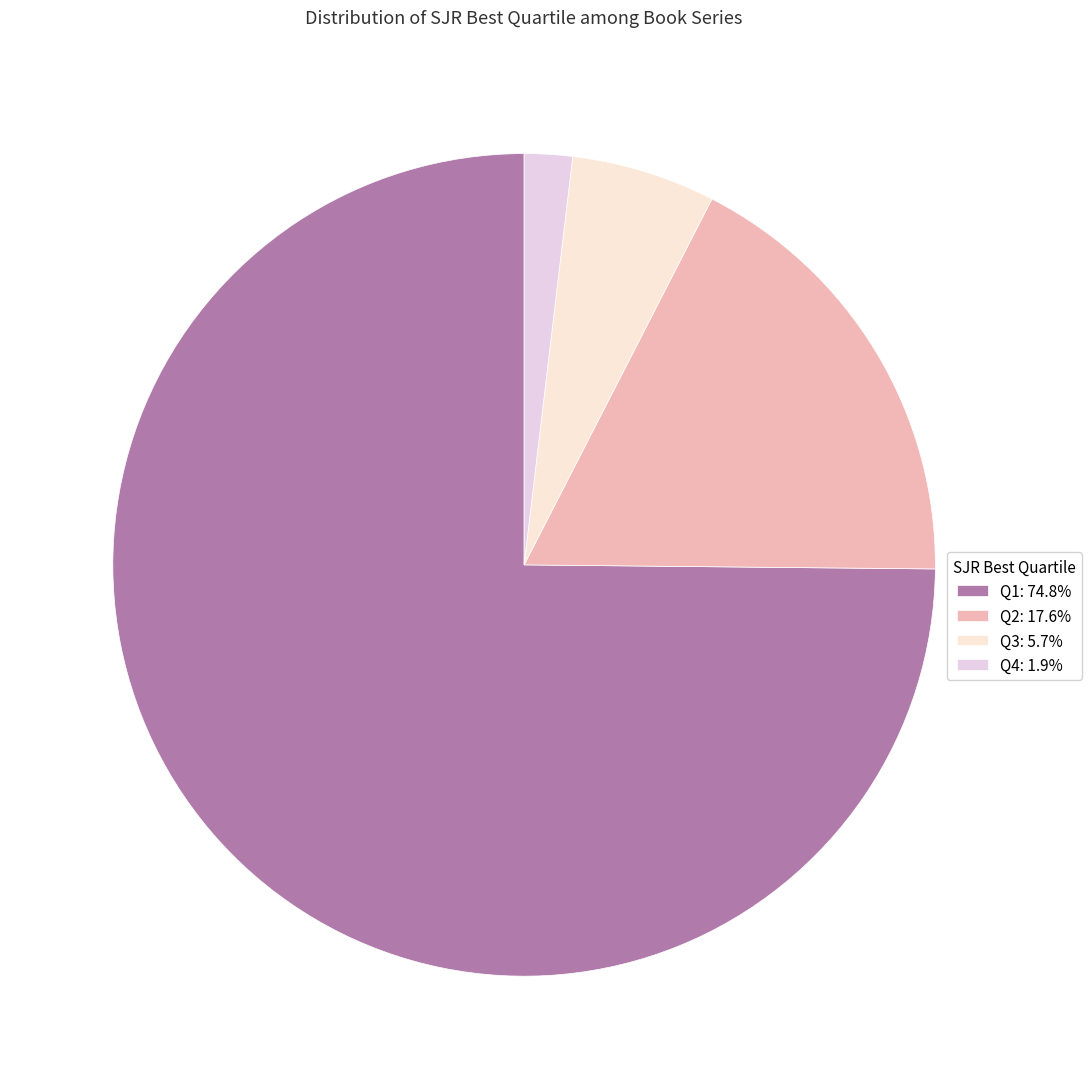

How many segments does this pie chart have?

4